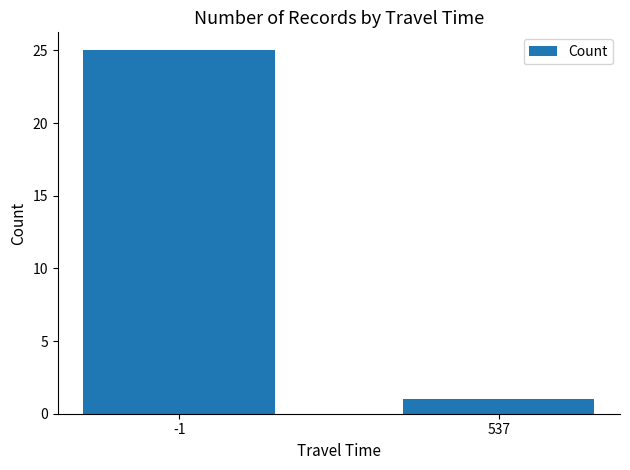

Which category has the lowest value across all series?

537